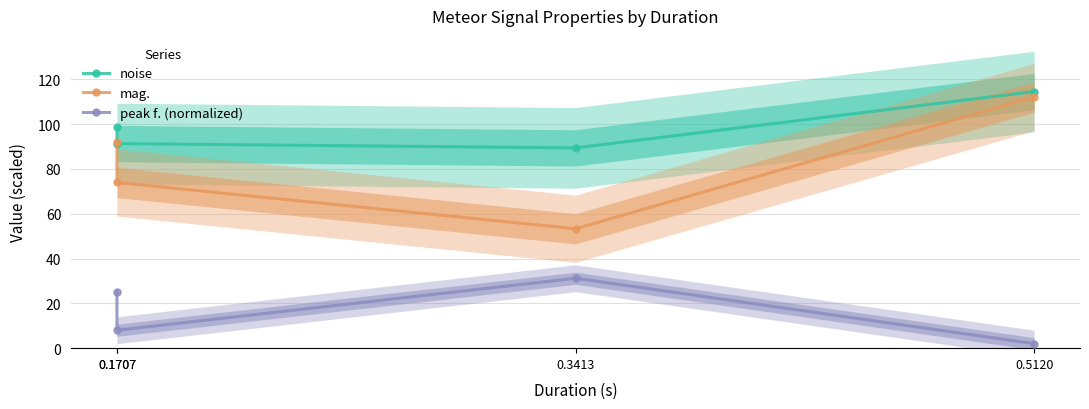

True or false: mag. has a value of 73.9 at 0.1707.

True